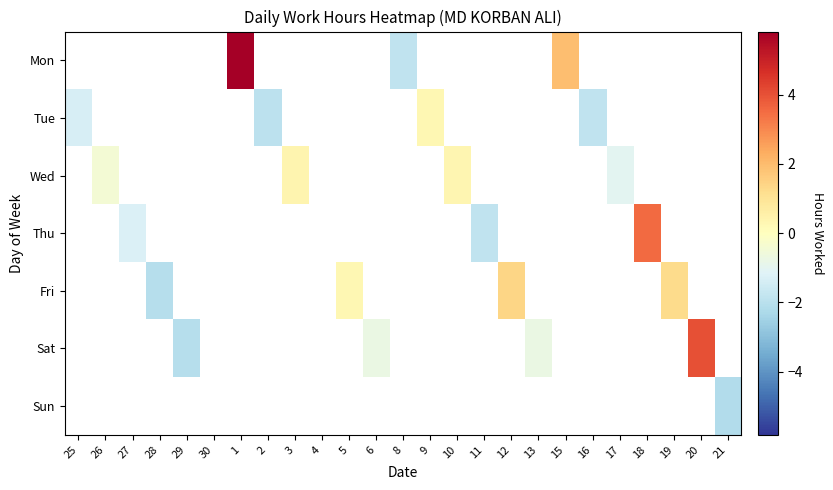

Is it true that Thu equals 5.8 at 18?

False